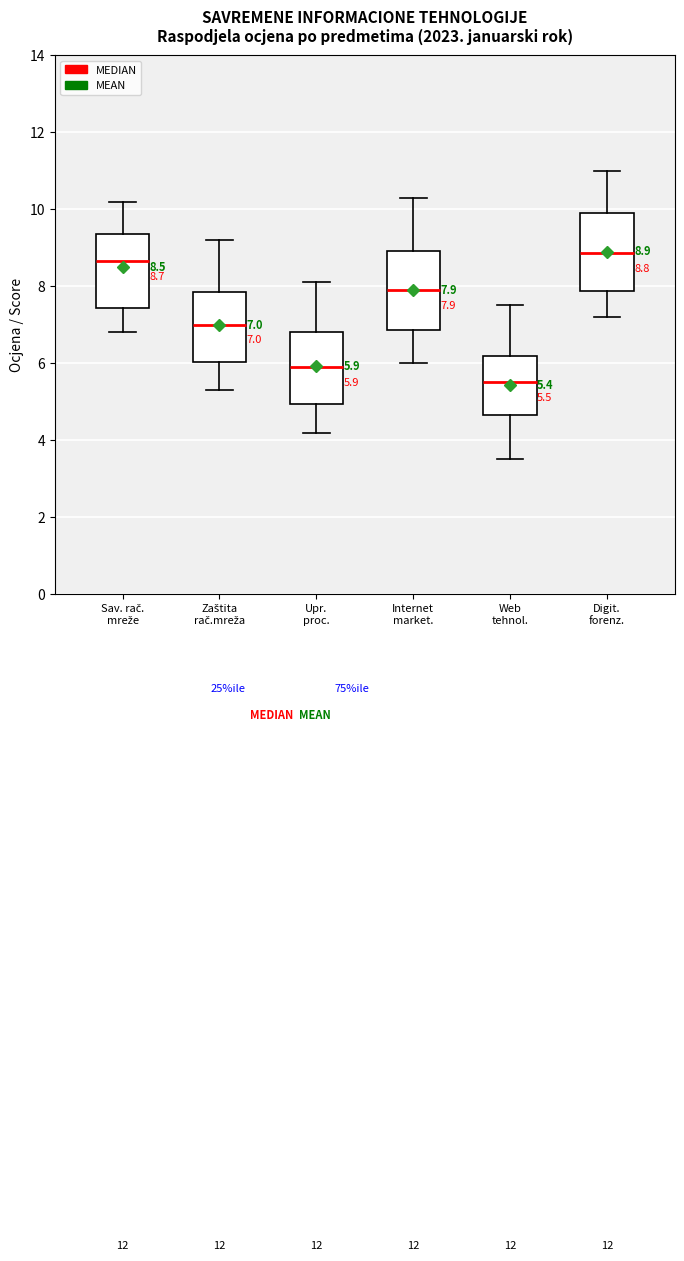

Which box's median line is the lowest?

Web tehnol.